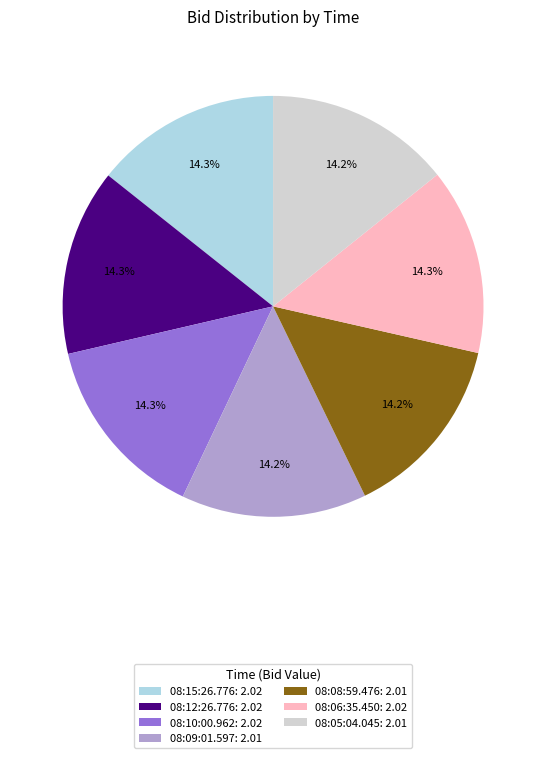

To the nearest percent, what is the combined percentage of 08:10:00.962 and 08:05:04.045?

29%